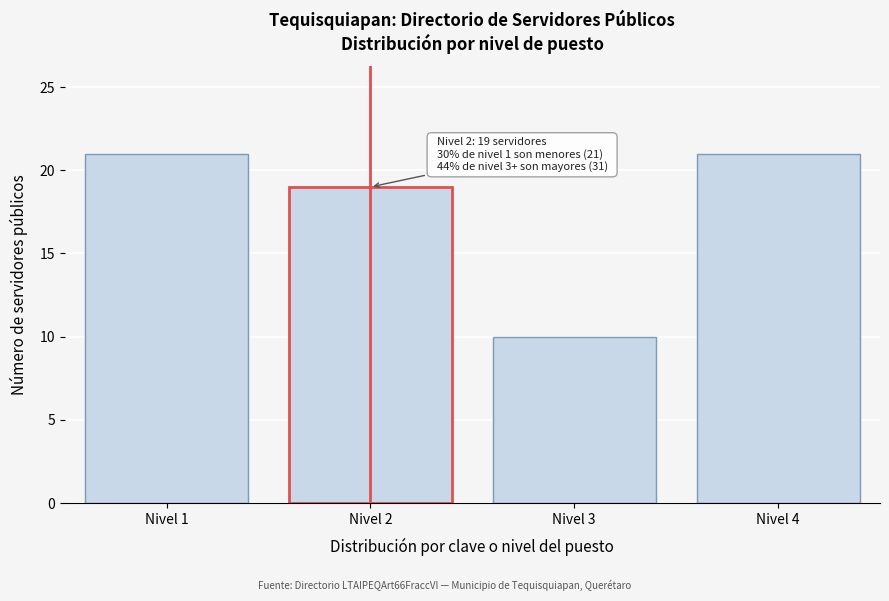

Reading left to right, what are all the values shown in this chart?

Nivel 1=21	Nivel 2=19	Nivel 3=10	Nivel 4=21